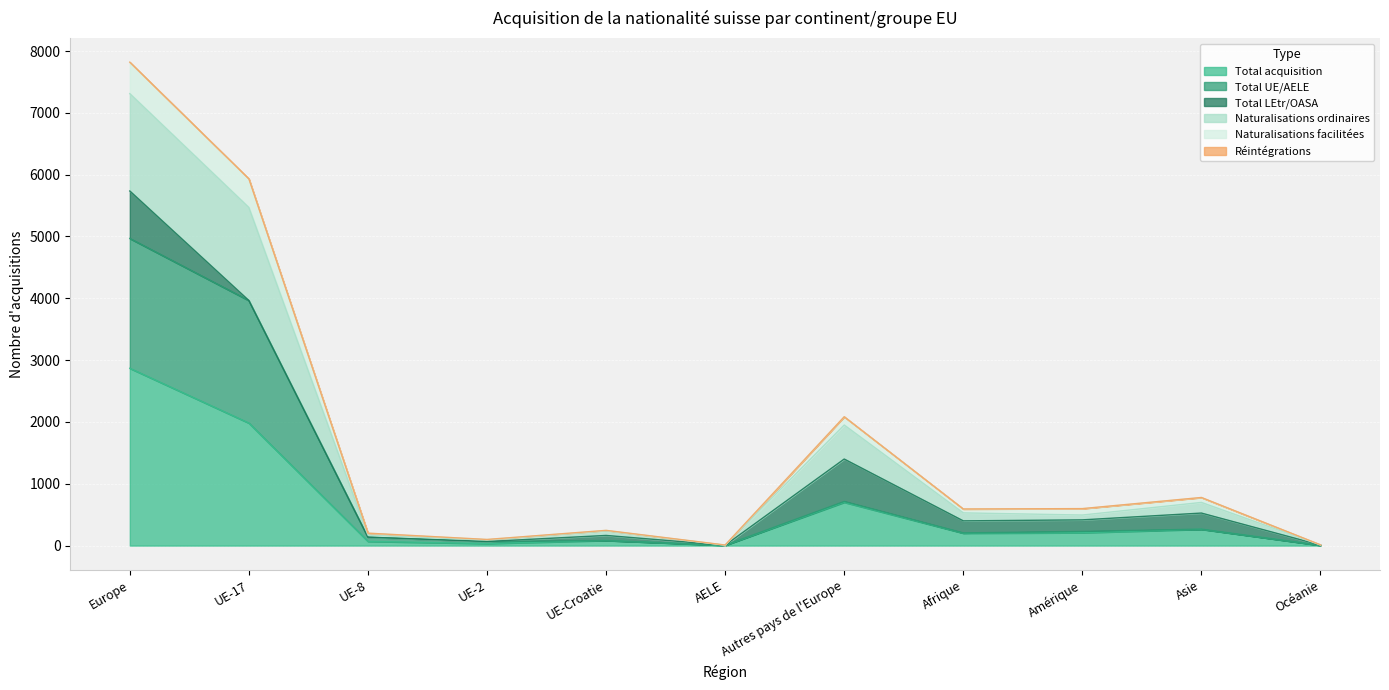

Where is the first local minimum for Naturalisations facilitées?

UE-2